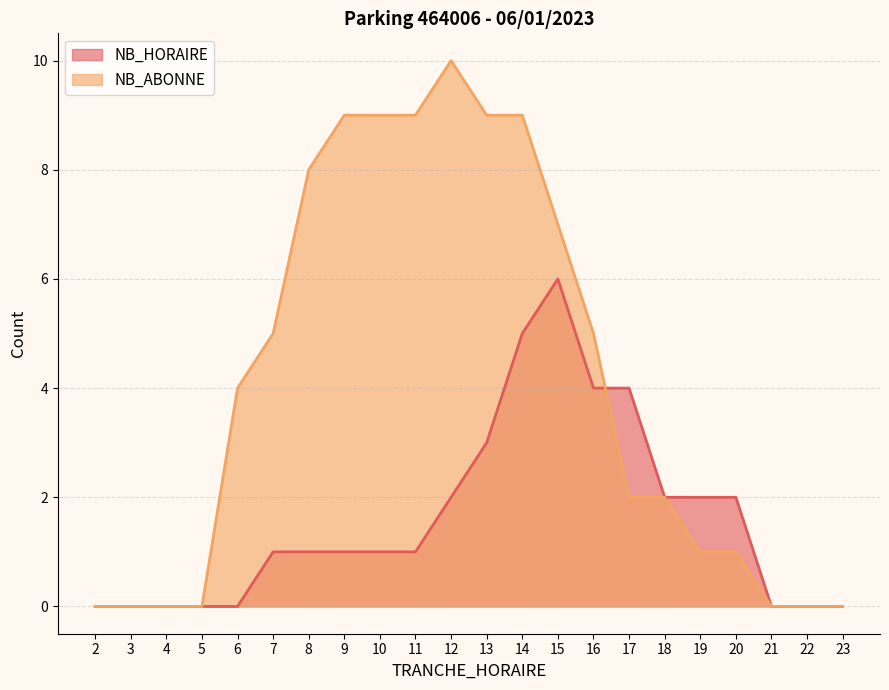

Count the NB_HORAIRE values in the range 0 to 2.

17